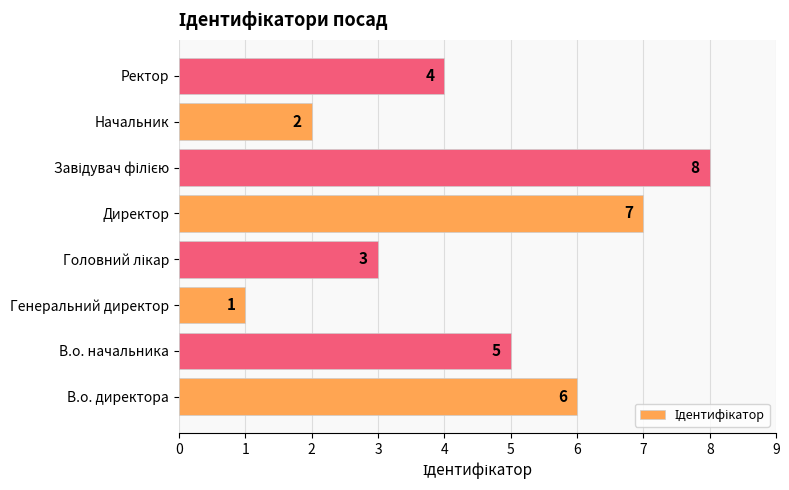

What is the ratio of the value at В.о. начальника to the value at Генеральний директор?

5.0